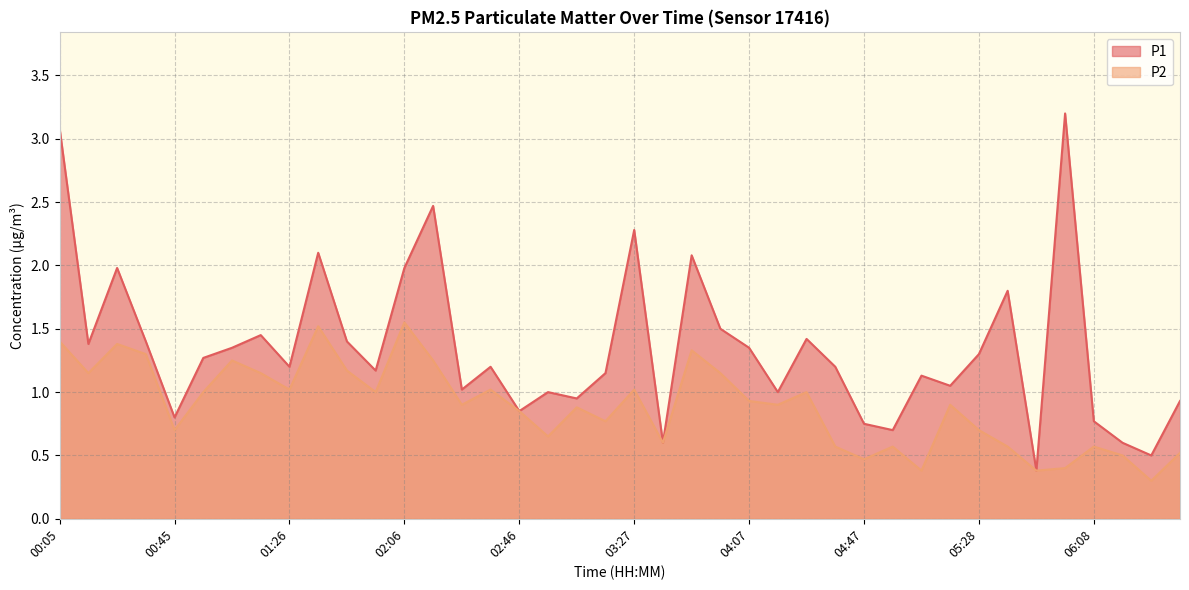

What are all the series names shown in the legend?

P1, P2